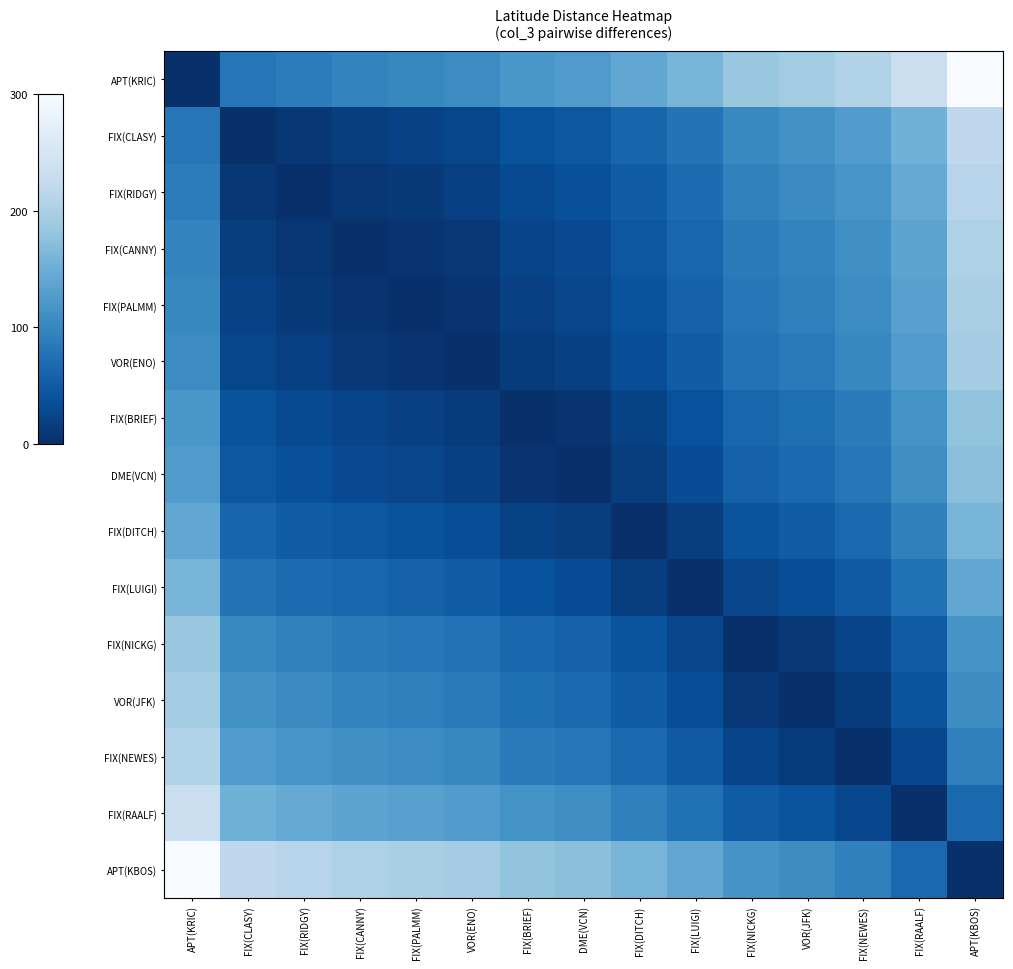

What is the difference between the highest and lowest values at FIX(CLASY)?

219.8